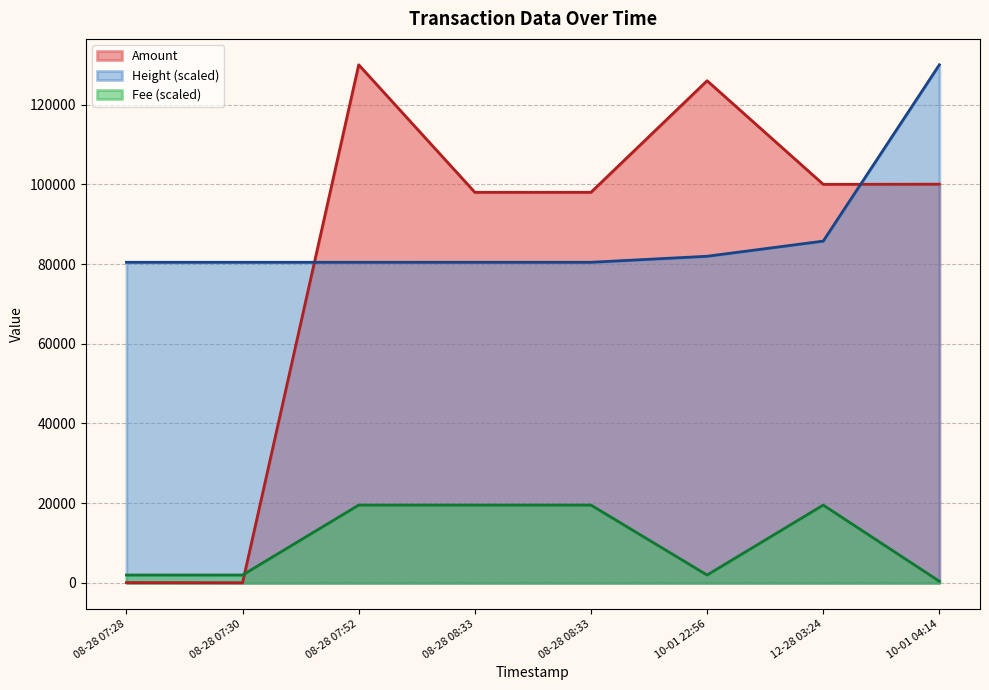

What is the difference between the maximum and minimum values in the Height series?

49564.4